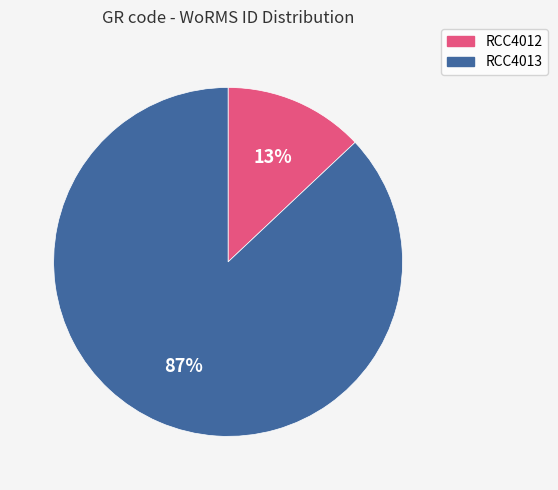

To the nearest percent, what is the difference between the RCC4013 and RCC4012 slice percentages?

74%